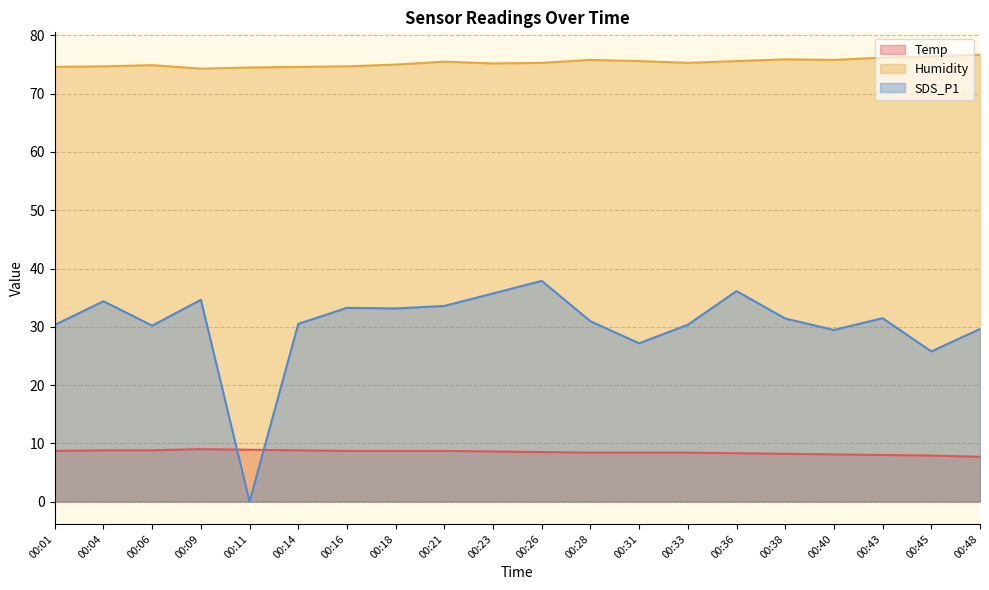

Does the chart display data point markers on the line(s)?

No